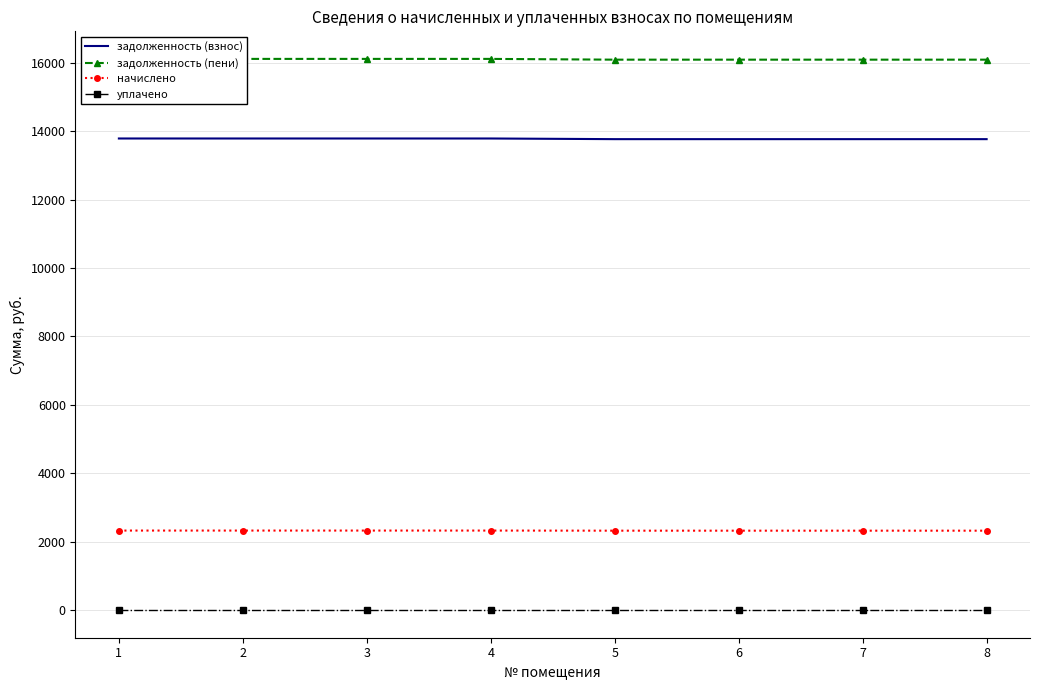

What is the total value across all series at 4?

32223.8